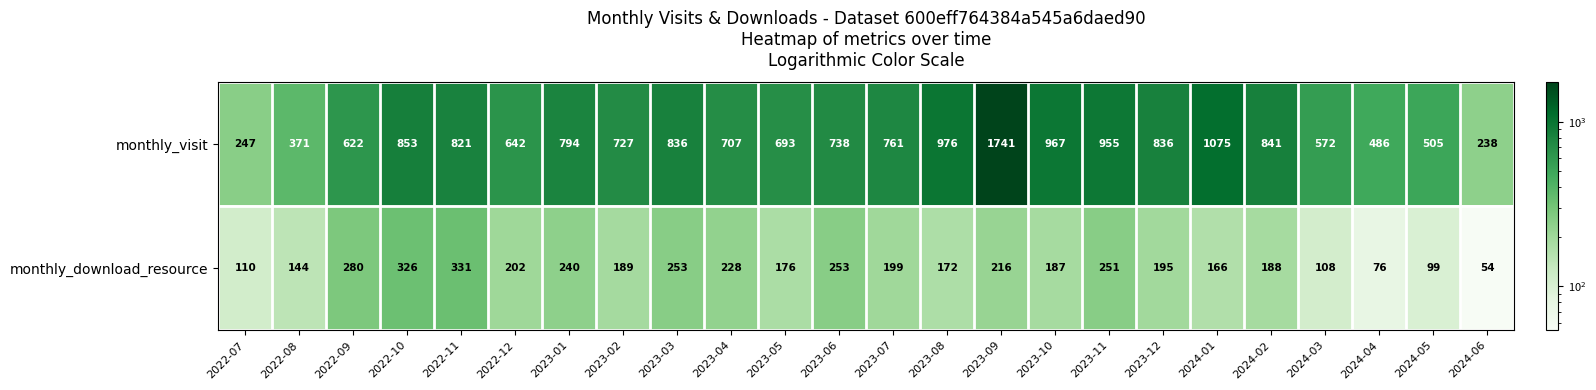

The value of monthly_visit at 2023-02 is 315. True or false?

False